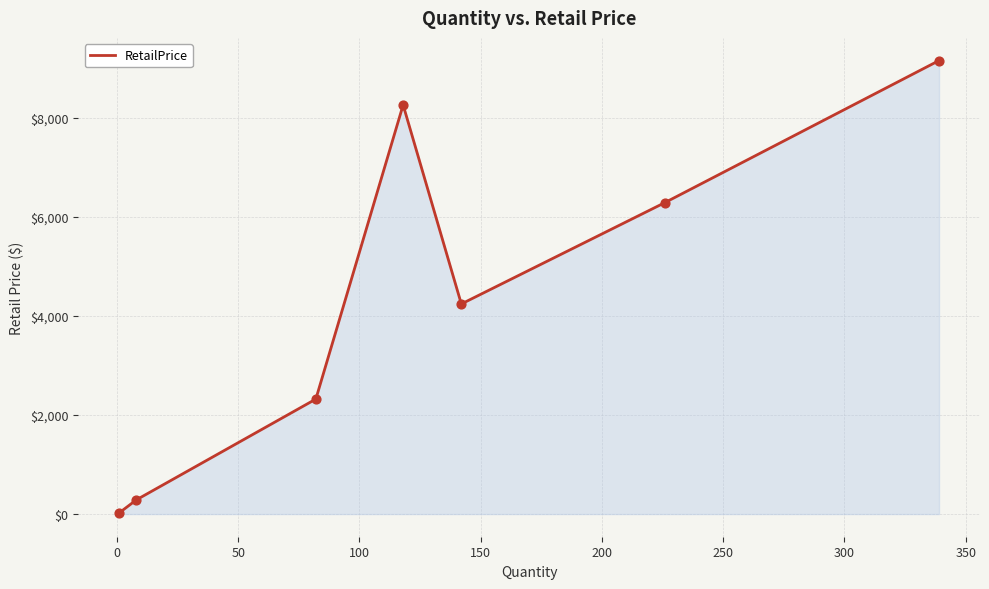

What is the maximum value shown in the chart?

9158.6